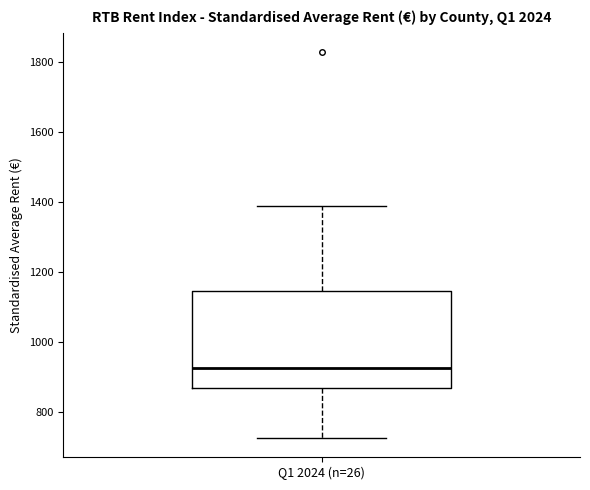

Where does the lower whisker of the box for Q1 2024 (n=26) end on the y-axis? The values are not printed on the chart, so give them approximately, as read against the axis.

720